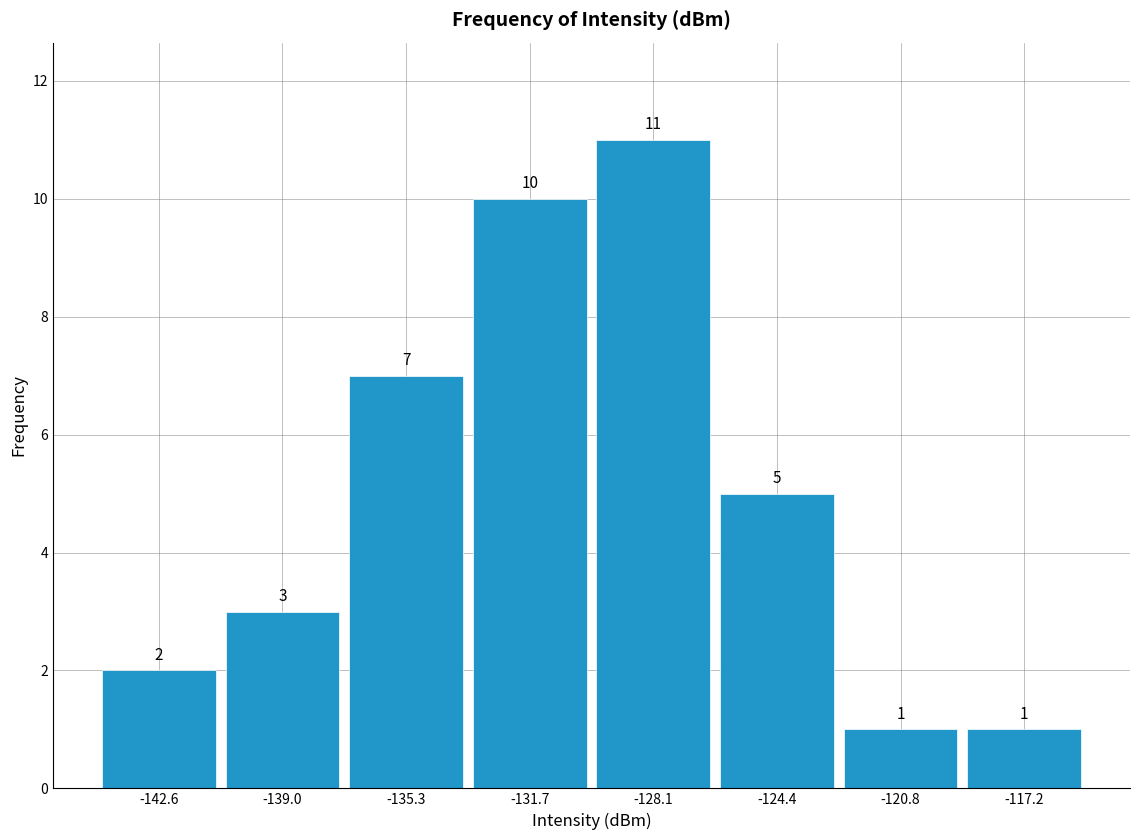

How tall is the bar that spans -126.5 to -122.5 on the x-axis? The bar edges are not printed on the chart, so give them approximately, as read against the axis.

5